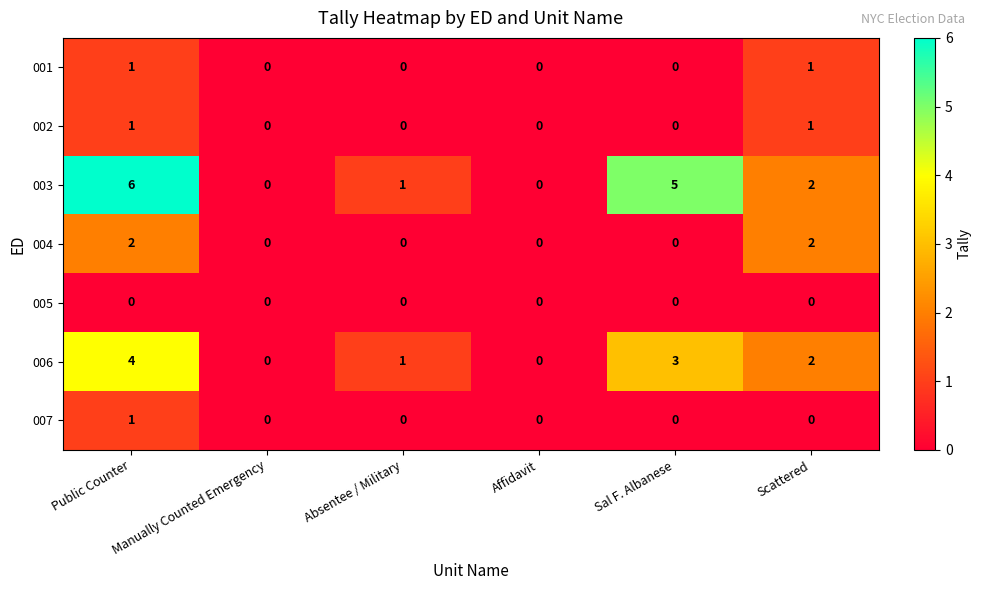

Between Absentee / Military and Scattered, which series saw the biggest shift?

004